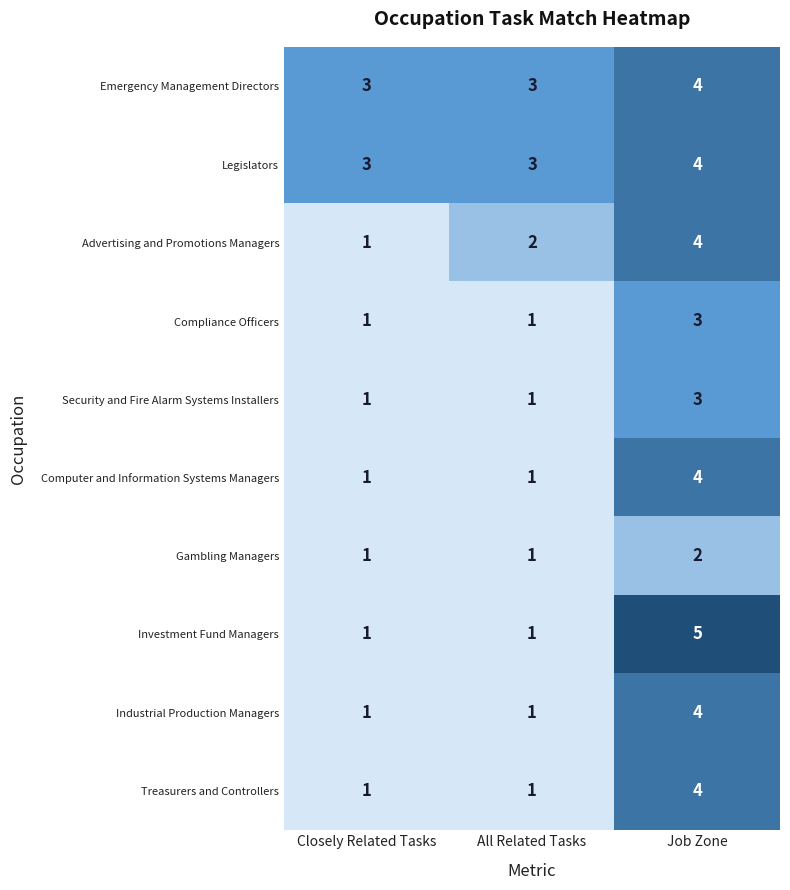

Between All Related Tasks and Job Zone, which series saw the biggest shift?

Investment Fund Managers